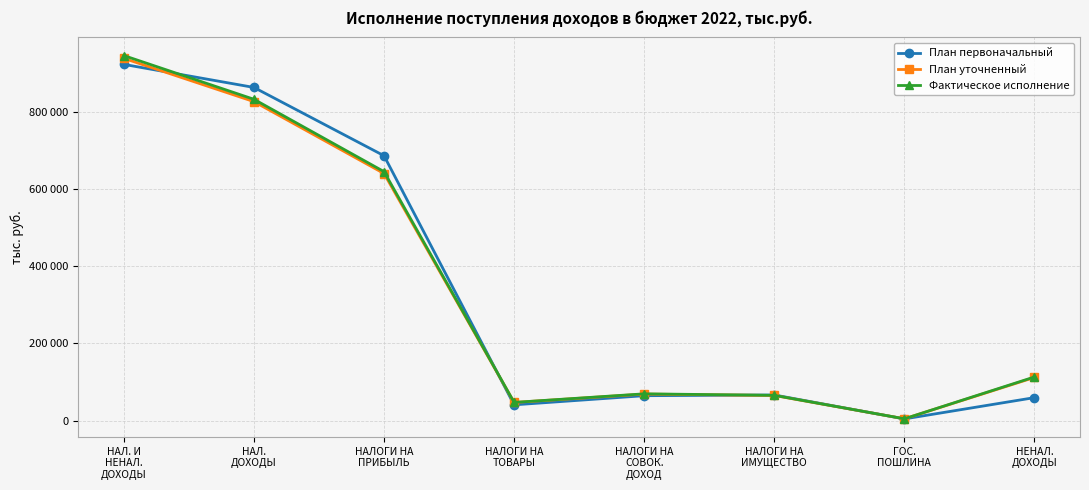

Reading left to right, transcribe all the data shown in this chart.

План первоначальный: 922131	862442	685683	41002	64654	66524	4579	59689
План уточненный: 937698	825792	639683	47152	68854	65224	4879	111906
Фактическое исполнение: 944948	831772	644526	47314	69497	65573	4862	113176